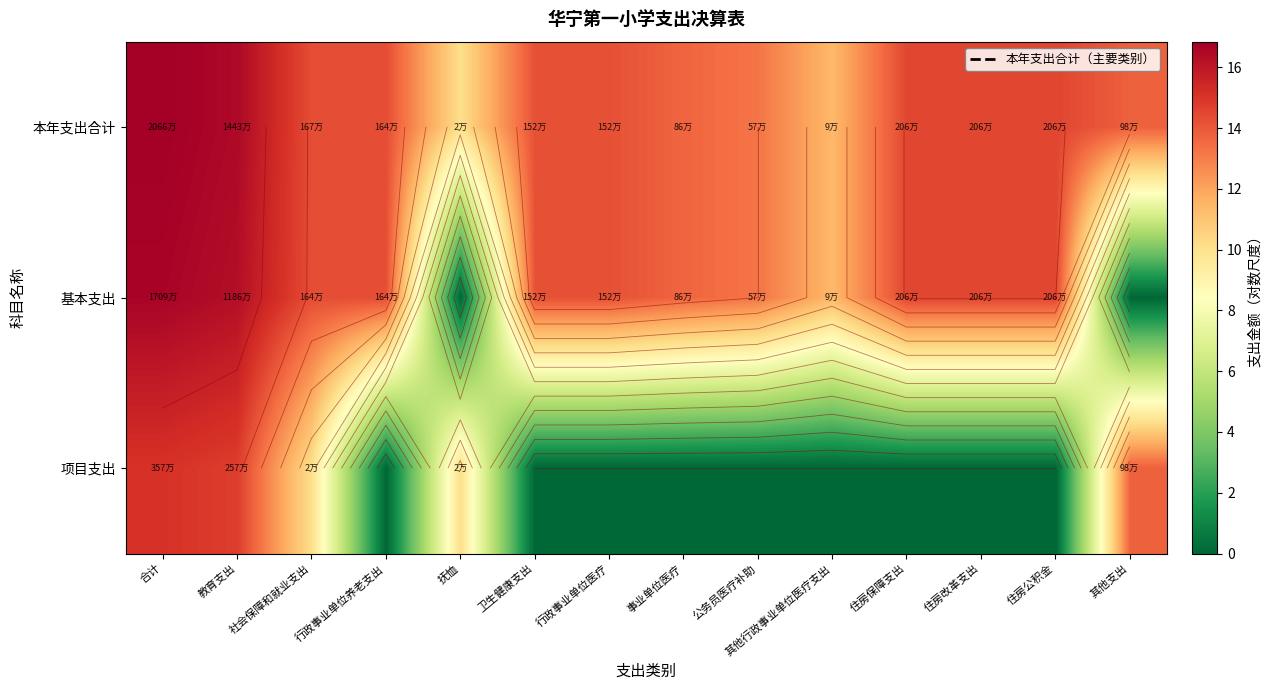

How many values in 项目支出 are above zero?

5